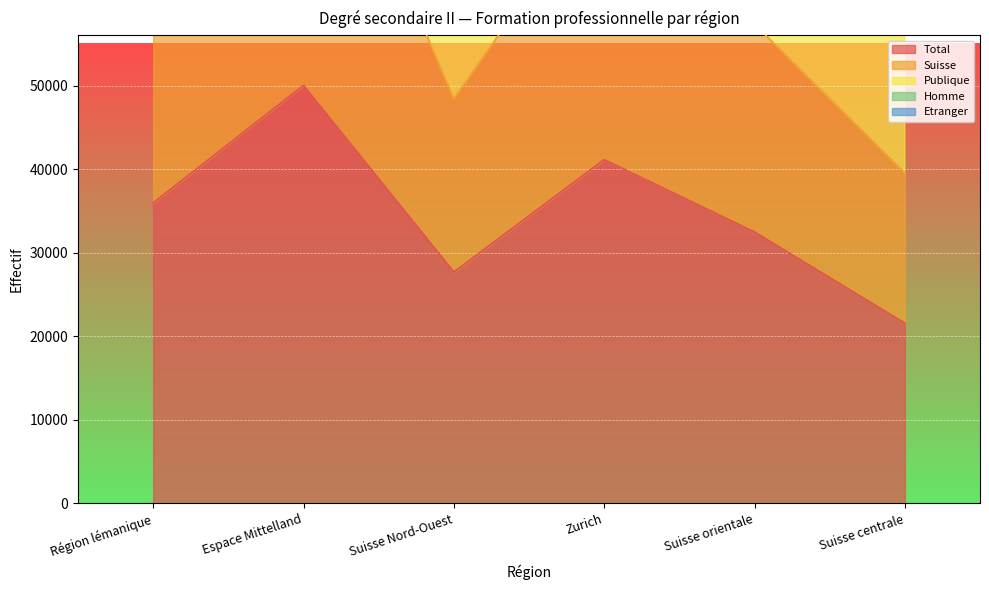

True or false: Homme and Suisse intersect in this chart.

False